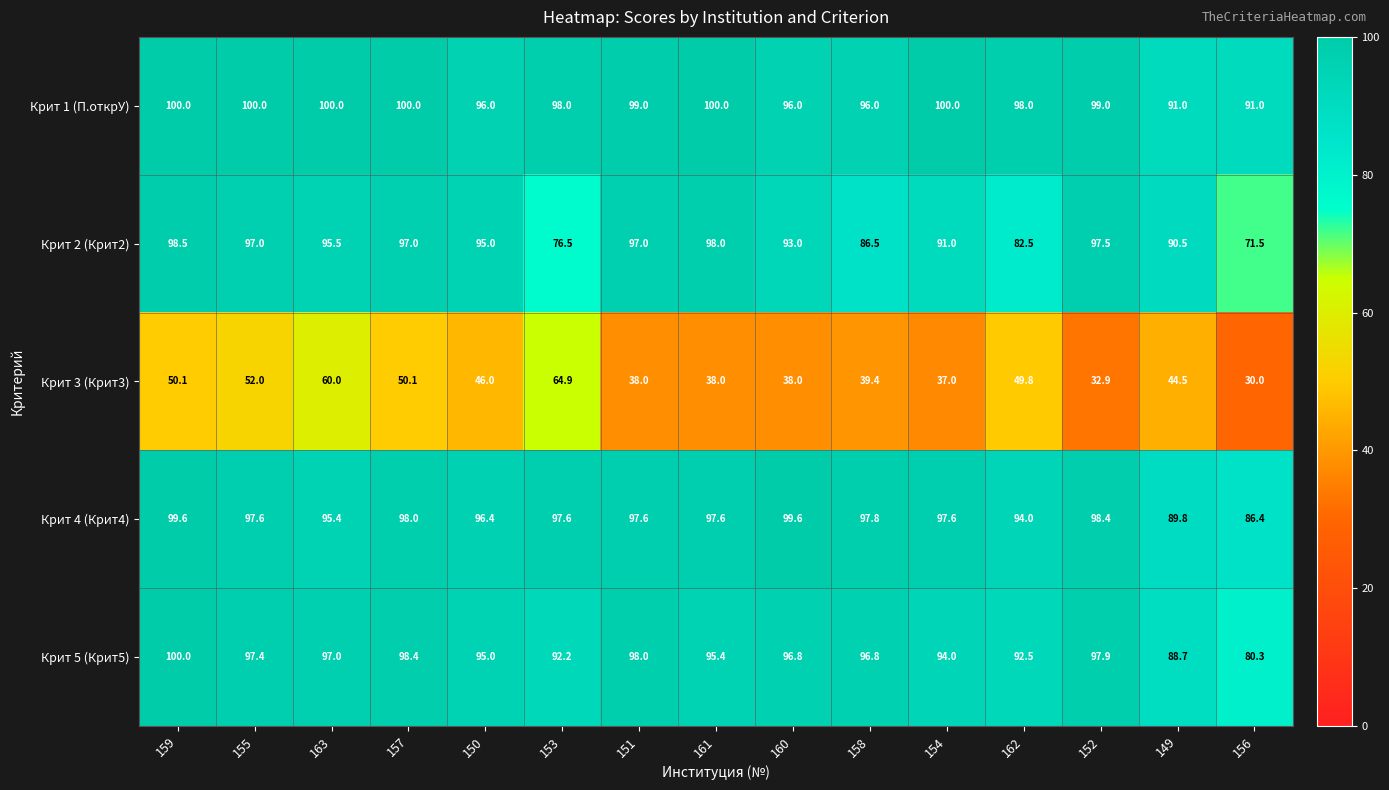

At 158, list the series in order from largest to smallest.

Крит 4 (Крит4), Крит 5 (Крит5), Крит 1 (П.открУ), Крит 2 (Крит2), Крит 3 (Крит3)